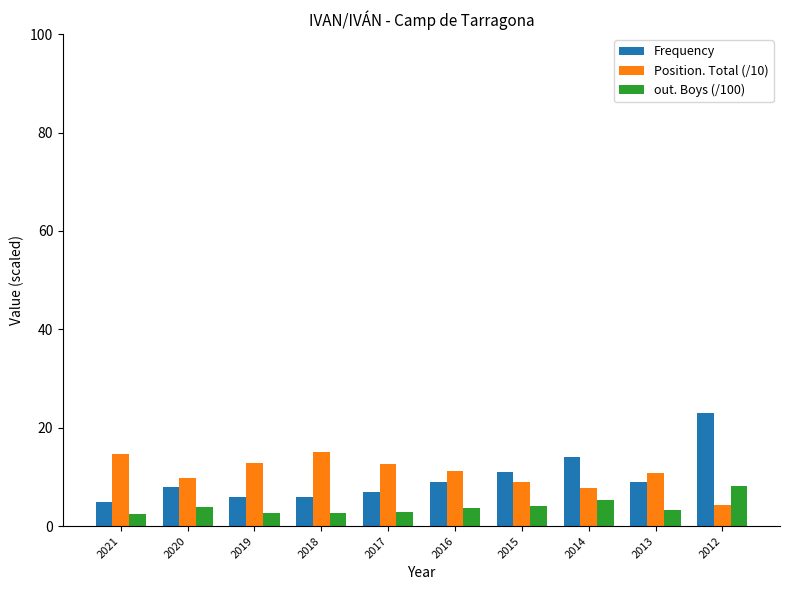

Rank the series by their maximum value, from highest to lowest.

Frequency, Position. Total (/10), out. Boys (/100)